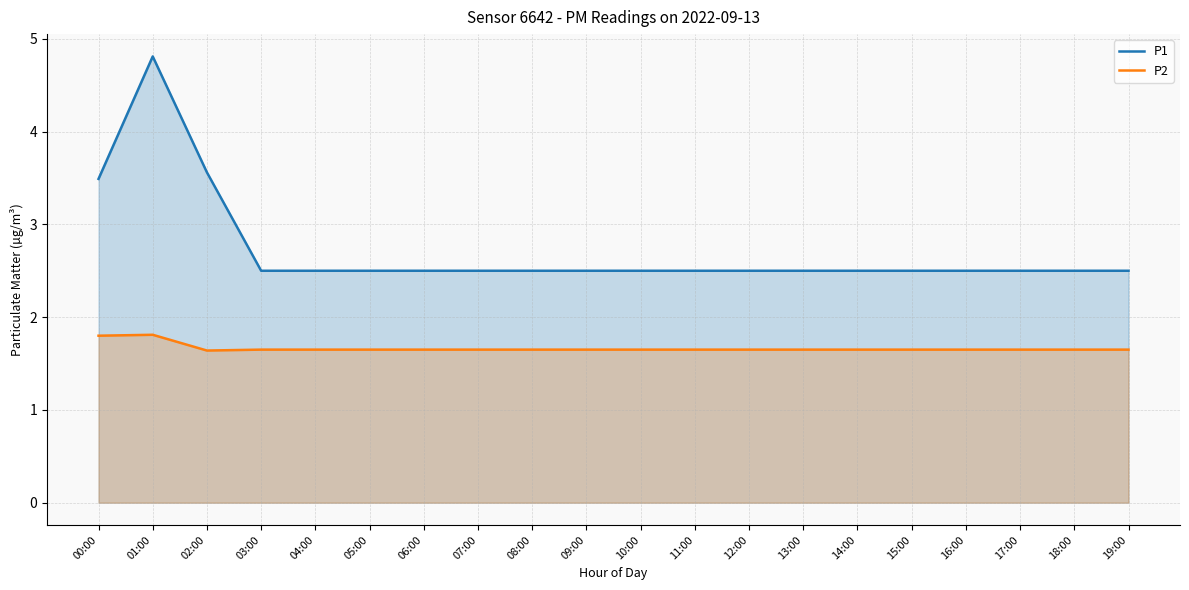

How many P1 values are between 2 and 3?

17